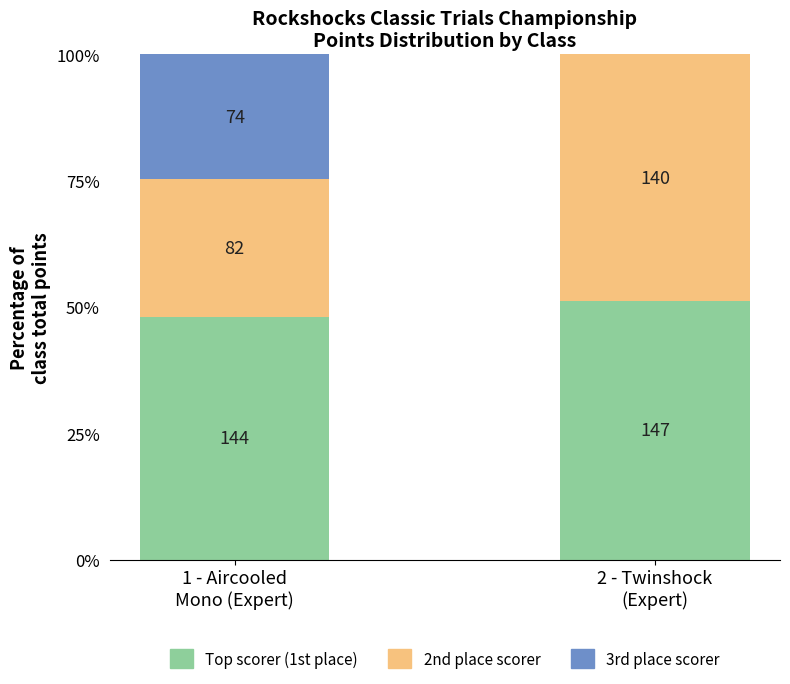

What is the approximate value of Top scorer (1st place) at 2 - Twinshock
(Expert)?

0.5